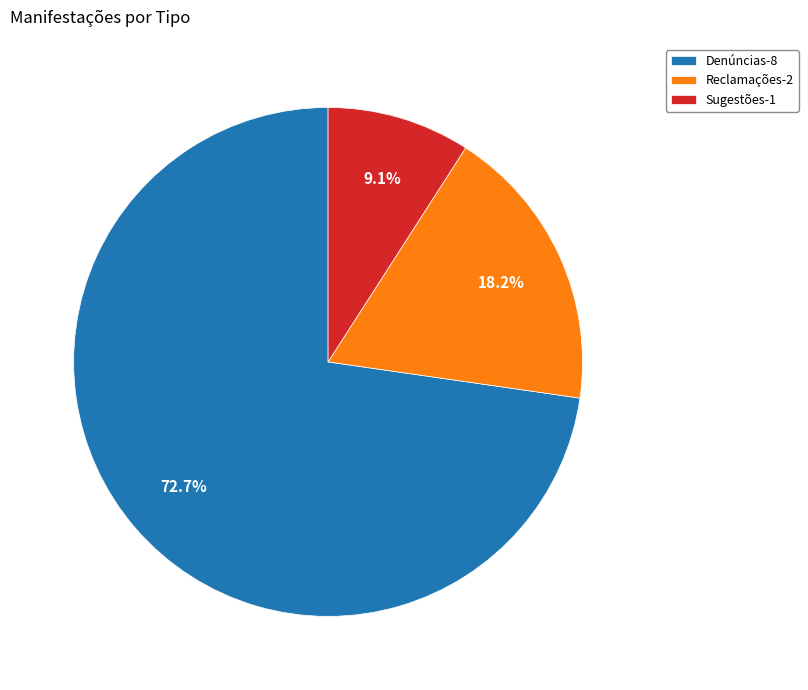

To the nearest percent, what is the difference between the Denúncias and Sugestões slice percentages?

64%